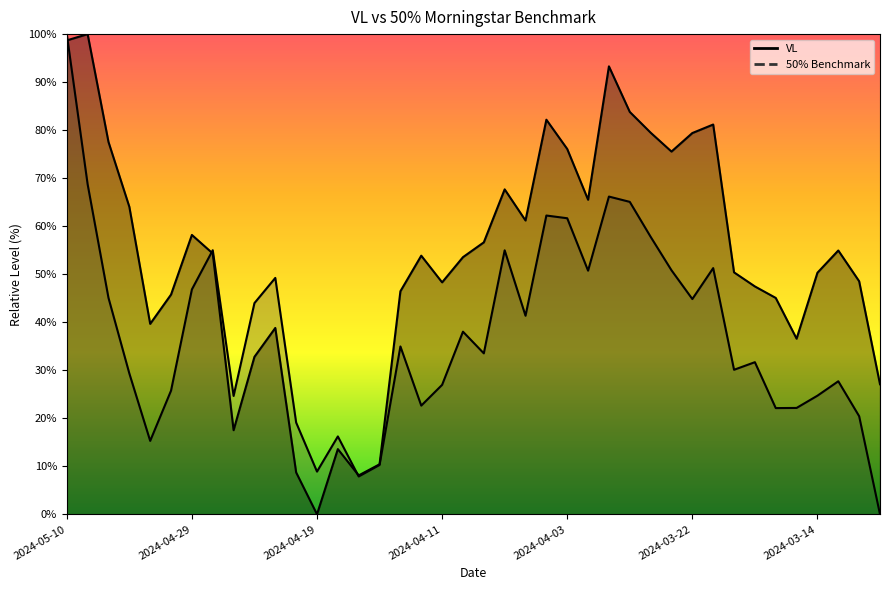

Rank the categories by VL value from highest to lowest.

2024-05-07, 2024-05-10, 2024-03-28, 2024-03-27, 2024-04-04, 2024-03-21, 2024-03-26, 2024-03-22, 2024-05-06, 2024-04-03, 2024-03-25, 2024-04-08, 2024-04-02, 2024-05-03, 2024-04-05, 2024-04-29, 2024-04-09, 2024-03-13, 2024-04-26, 2024-04-12, 2024-04-10, 2024-03-20, 2024-03-14, 2024-03-12, 2024-04-11, 2024-03-19, 2024-04-15, 2024-04-30, 2024-03-18, 2024-05-02, 2024-04-23, 2024-03-15, 2024-04-24, 2024-03-11, 2024-04-25, 2024-04-18, 2024-04-16, 2024-04-22, 2024-04-17, 2024-04-19